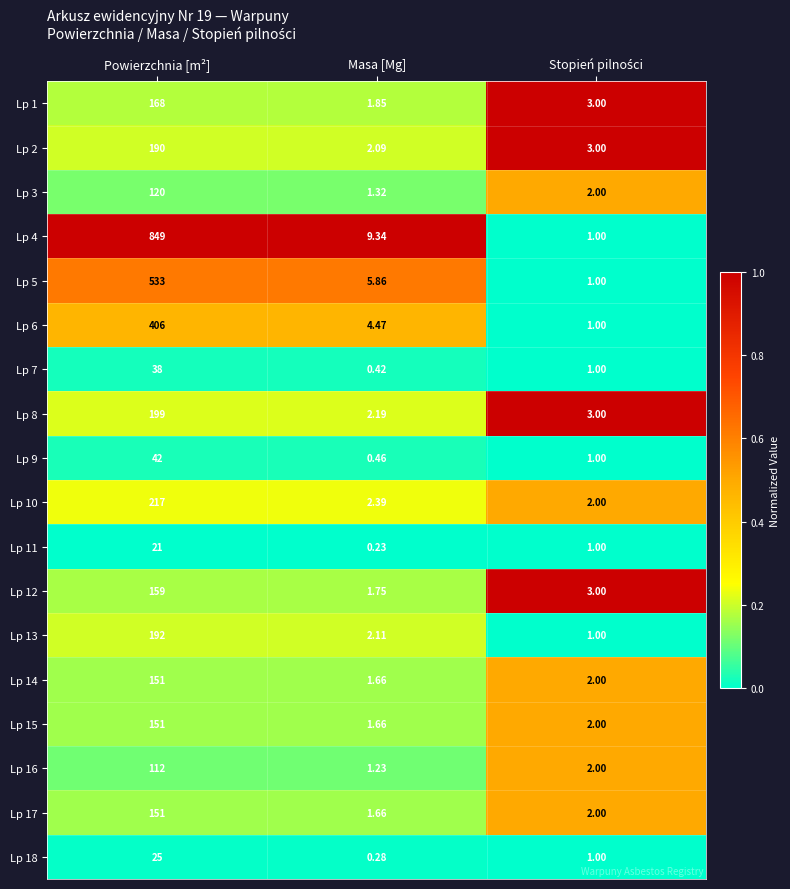

Where is Lp 4 nearest to the value 425?

Masa [Mg]